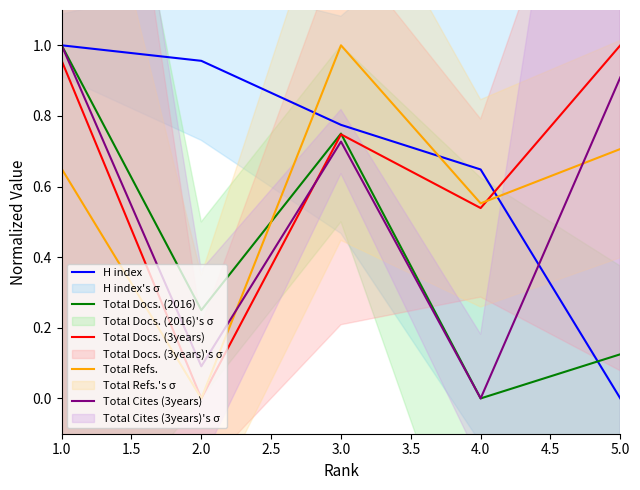

The Total Docs. (3years) series shows 0.0 at 2.0. True or false?

True